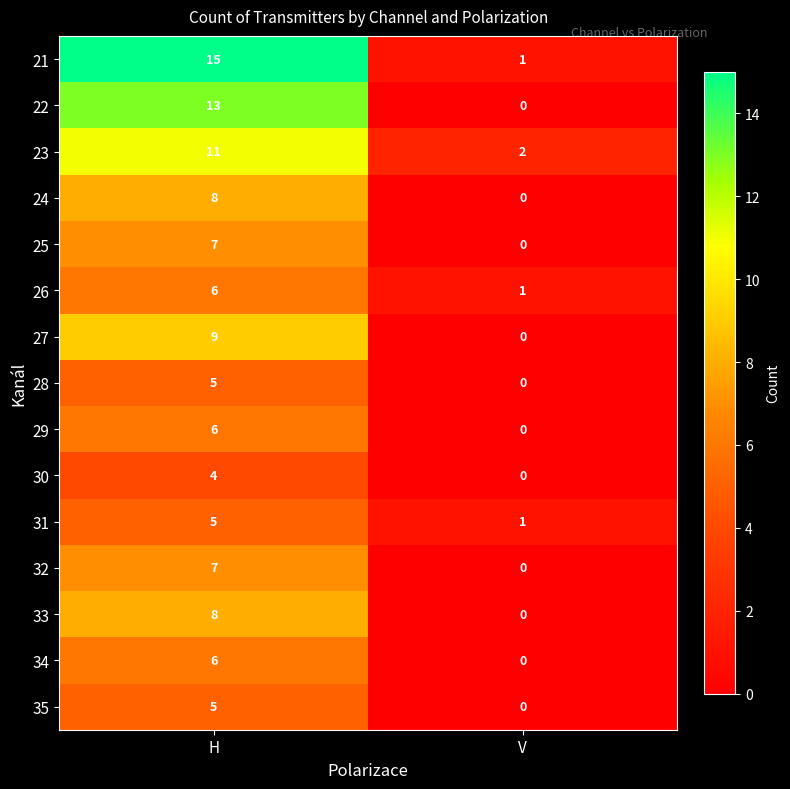

How many categories are shown in the chart?

2